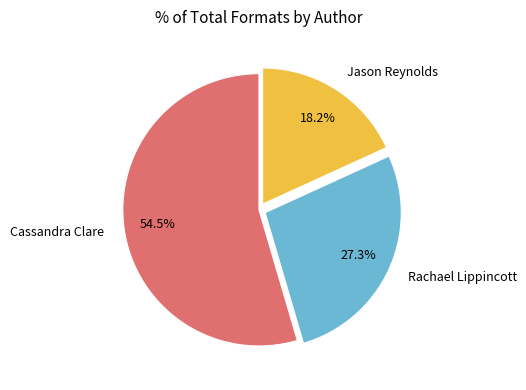

Which slice is the smallest?

Jason Reynolds